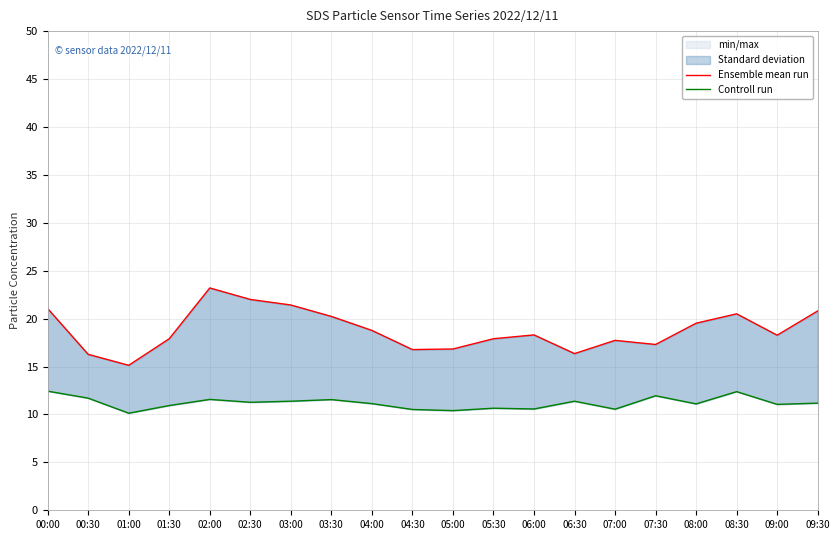

What is the difference between the Controll run values at 06:00 and 09:30?

0.6